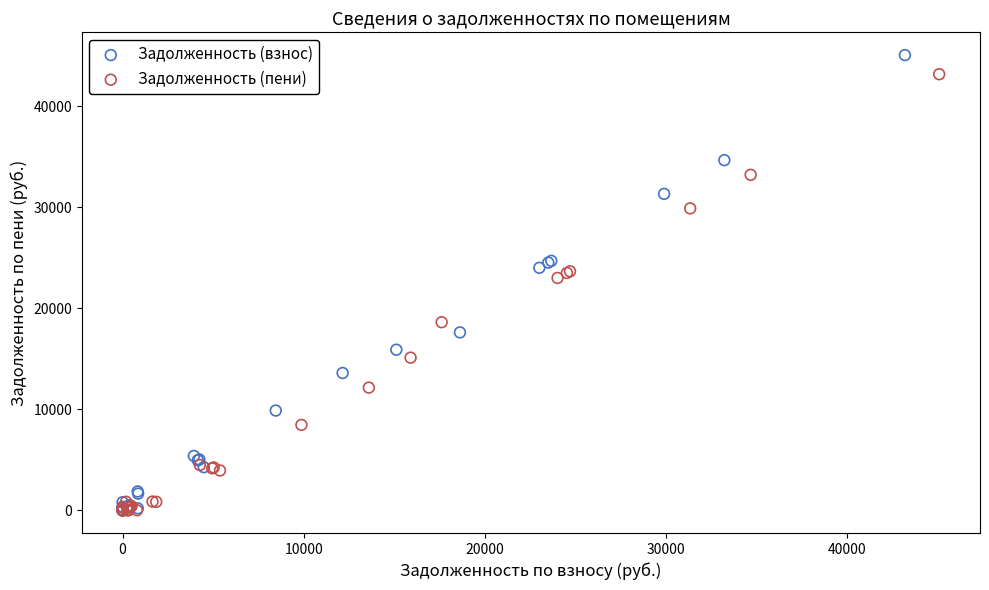

Which series has the widest spread of Y values?

Задолженность (взнос)